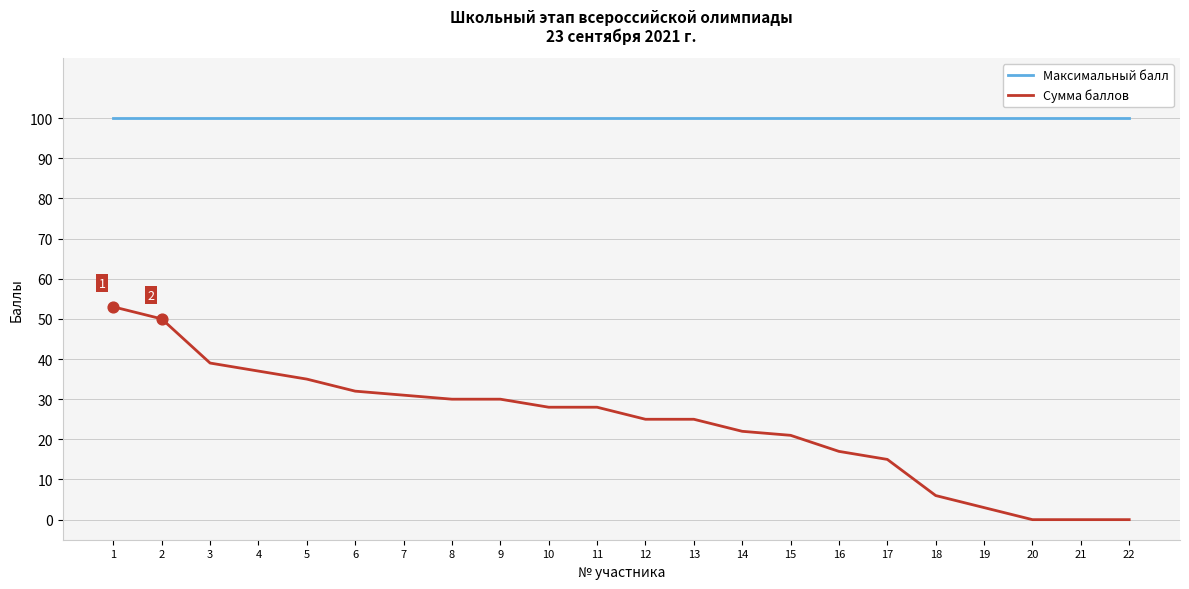

What are all the series names shown in the legend?

Максимальный балл, Сумма баллов